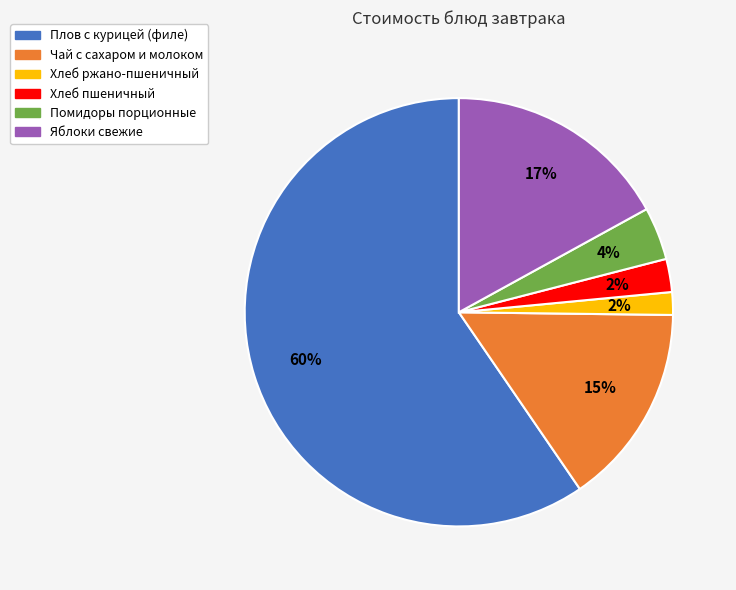

To the nearest percent, what percentage of the pie is Помидоры порционные?

4%